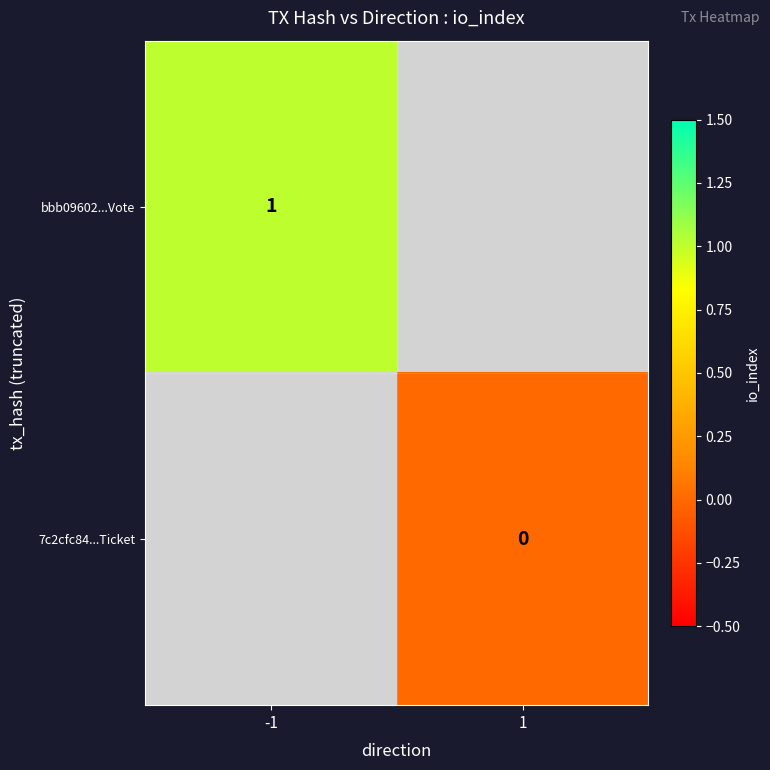

Is it true that bbb09602...Vote equals 1 at -1?

True